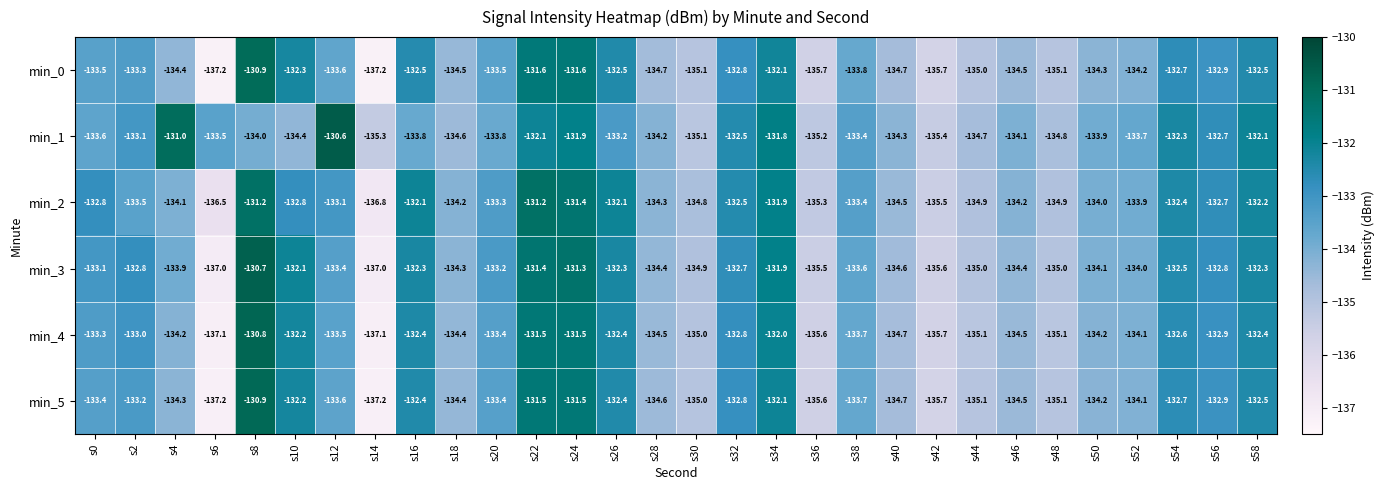

Count the number of data series in this chart.

6